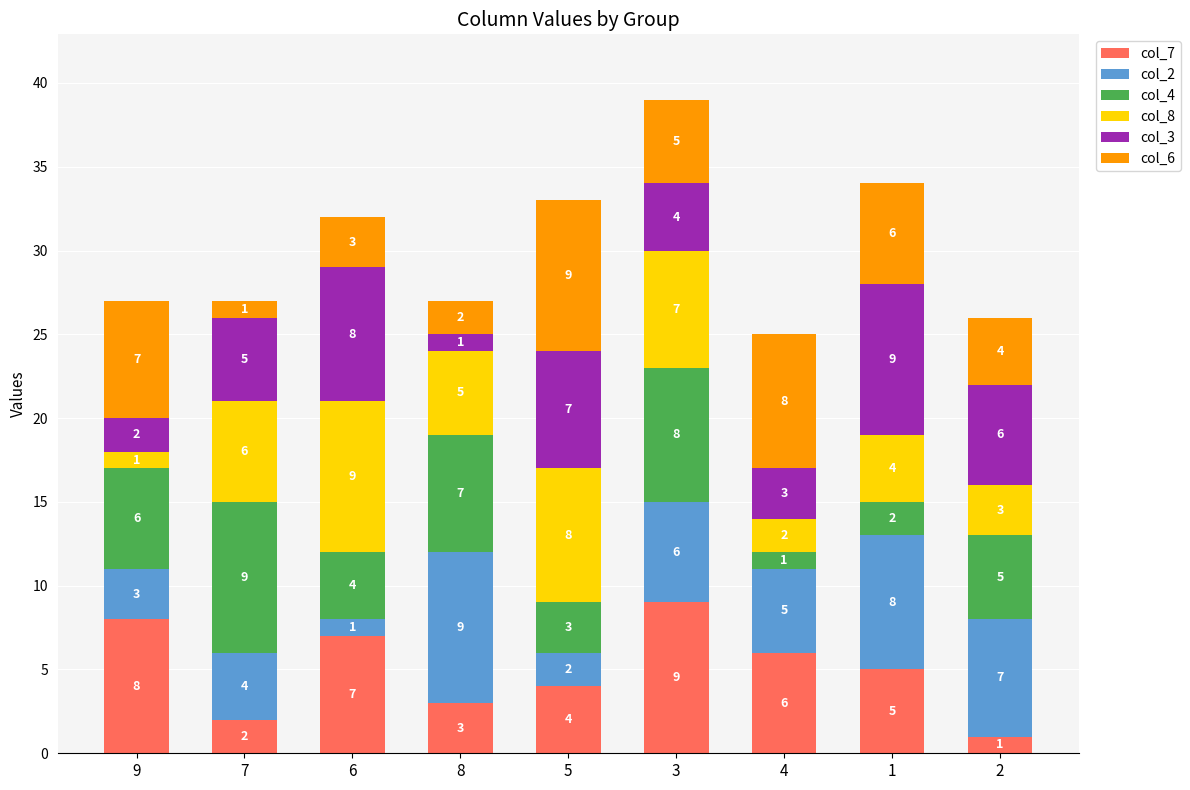

What is the difference between the maximum and minimum values in the col_7 series?

8